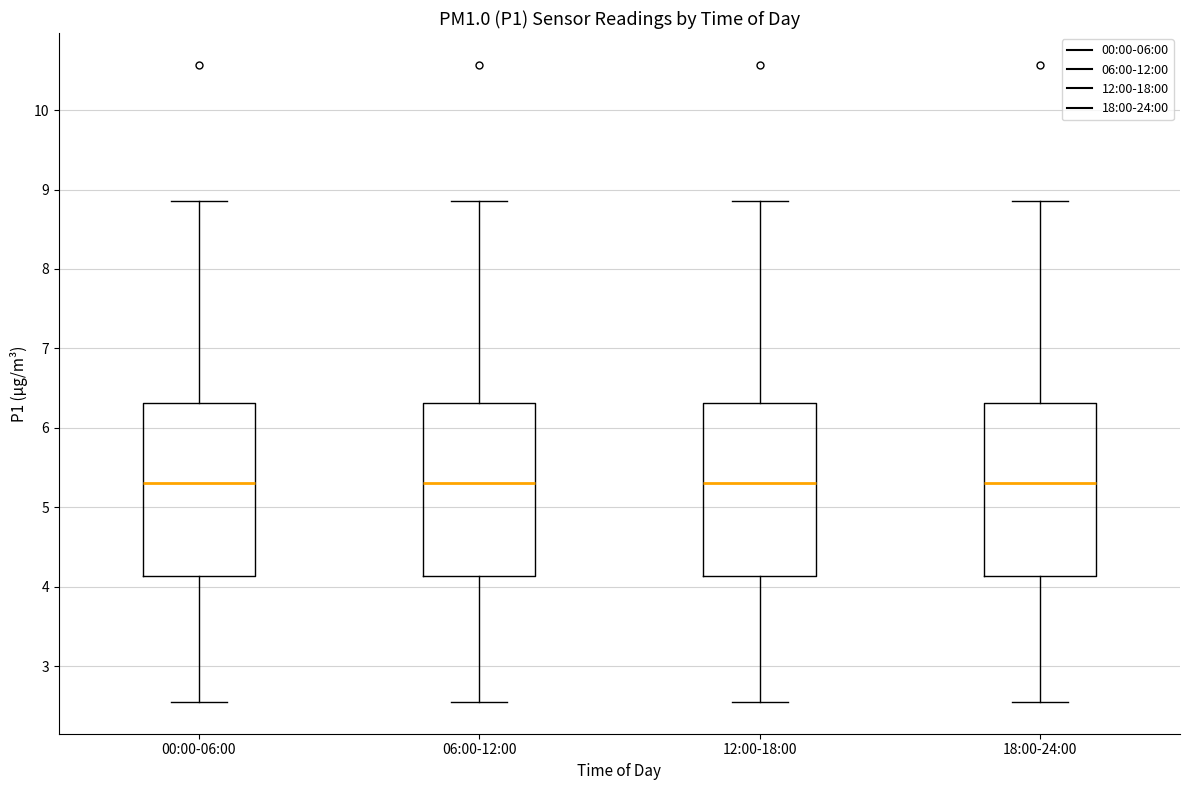

Reading left to right, transcribe this box plot: for each box, give where its median line is, the range the box spans, and where its two whiskers end, as read against the y-axis. The values are not printed on the chart, so give them approximately, as read against the axis.

00:00-06:00: median 5.3, box 4.1 to 6.3, whiskers 2.6 to 8.9
06:00-12:00: median 5.3, box 4.1 to 6.3, whiskers 2.6 to 8.9
12:00-18:00: median 5.3, box 4.1 to 6.3, whiskers 2.6 to 8.9
18:00-24:00: median 5.3, box 4.1 to 6.3, whiskers 2.6 to 8.9